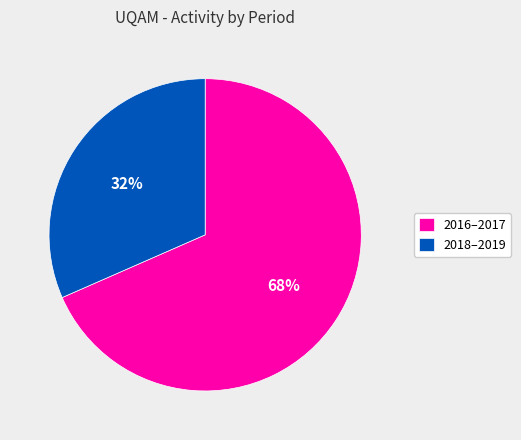

To the nearest percent, what portion does 2018–2019 represent?

32%